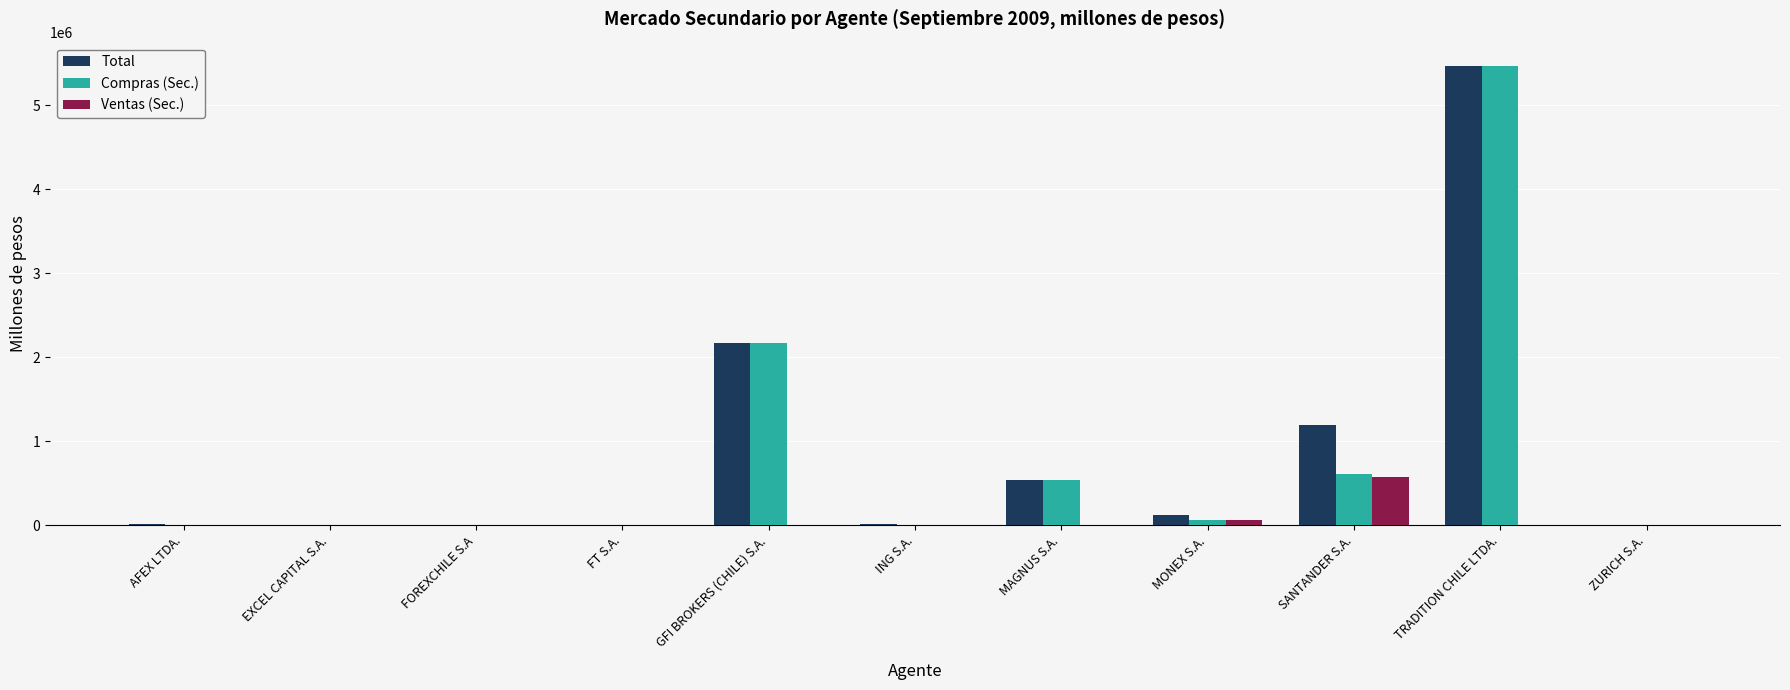

The value of Total at MONEX S.A. is 122441.9. True or false?

True